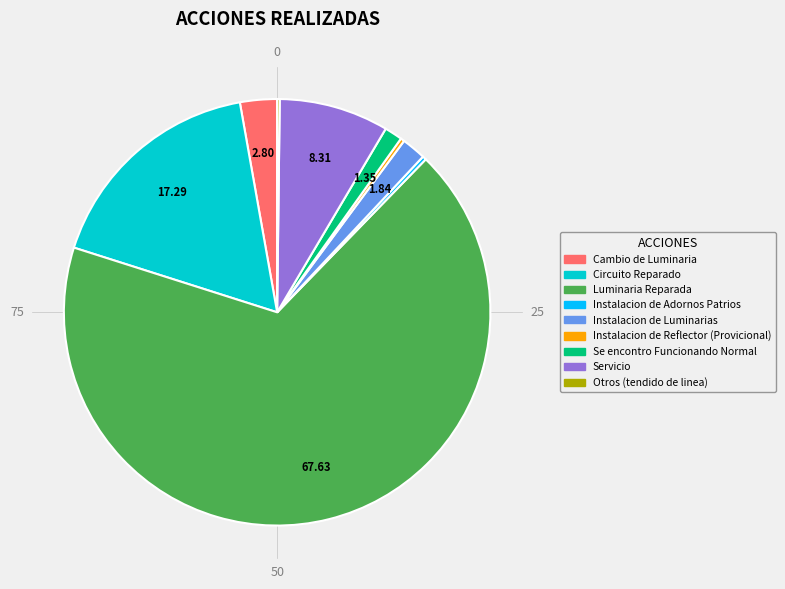

Which category has the biggest portion of the pie?

Luminaria Reparada